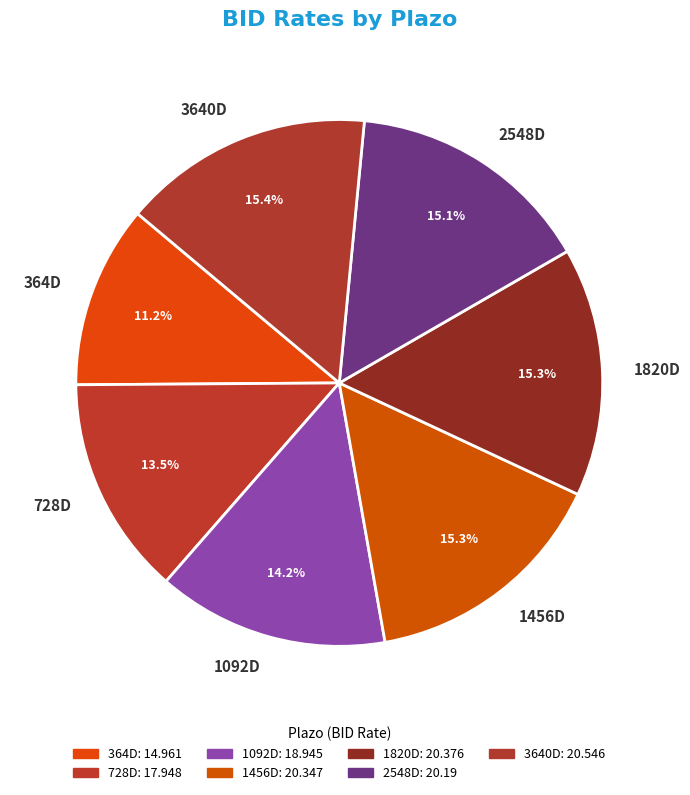

How many slices are in this pie chart?

7